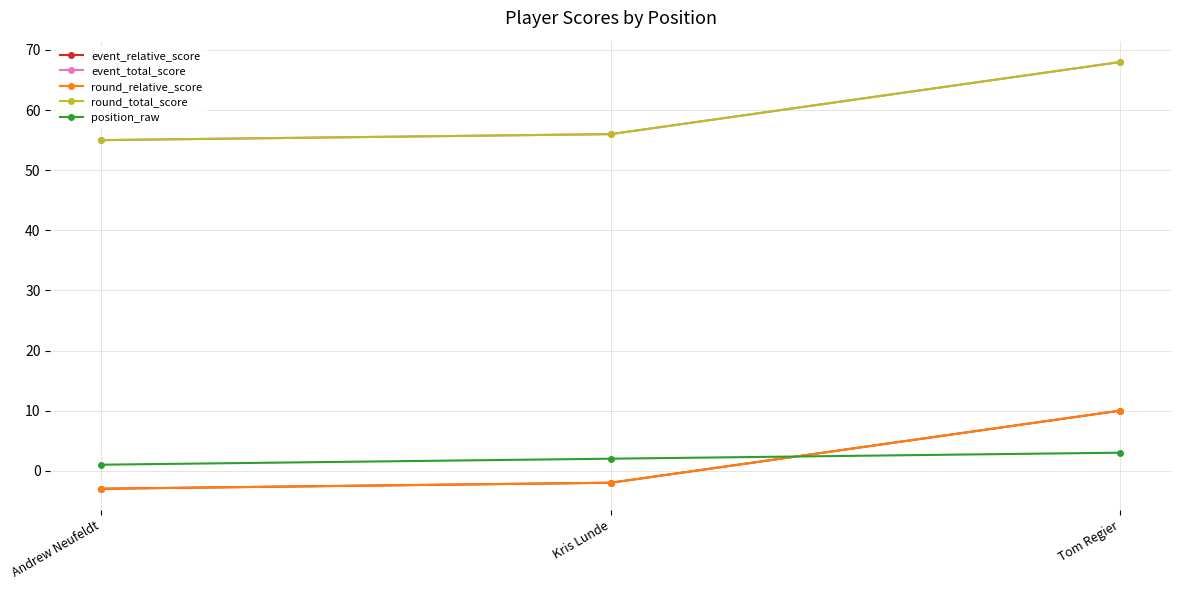

Between Kris Lunde and Tom Regier, which series saw the biggest shift?

event_relative_score